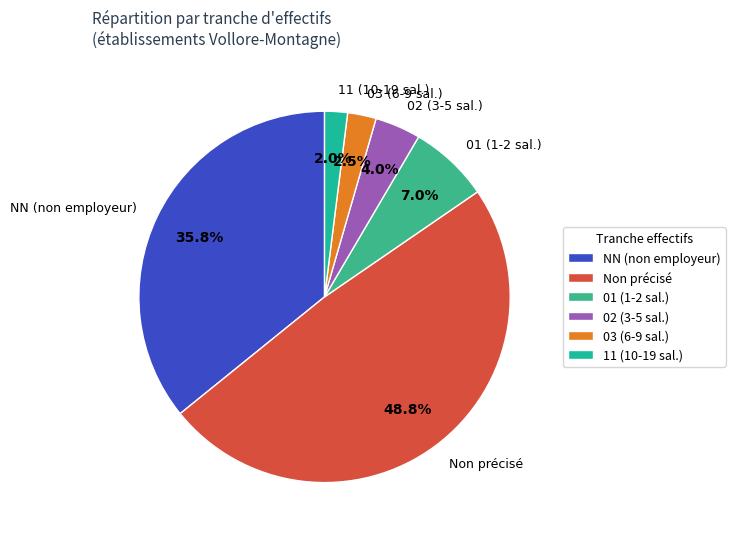

Does 03 (6-9 sal.) account for over 50% of the chart?

No